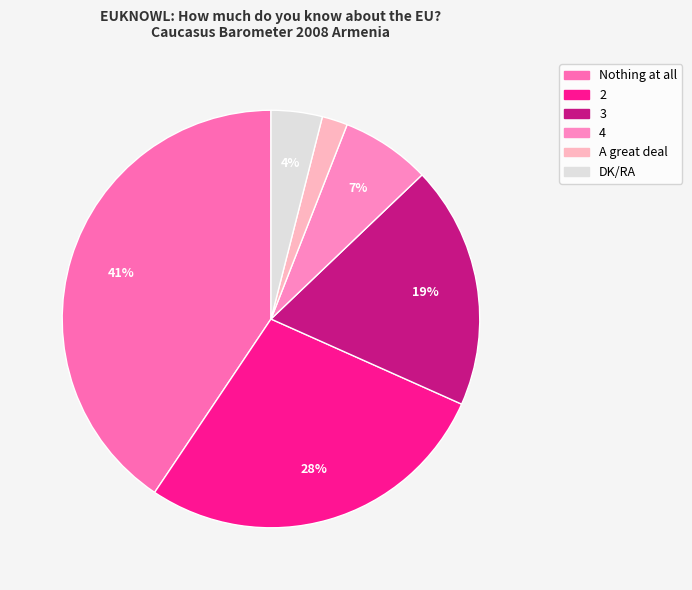

To the nearest percent, what is the average slice percentage?

17%